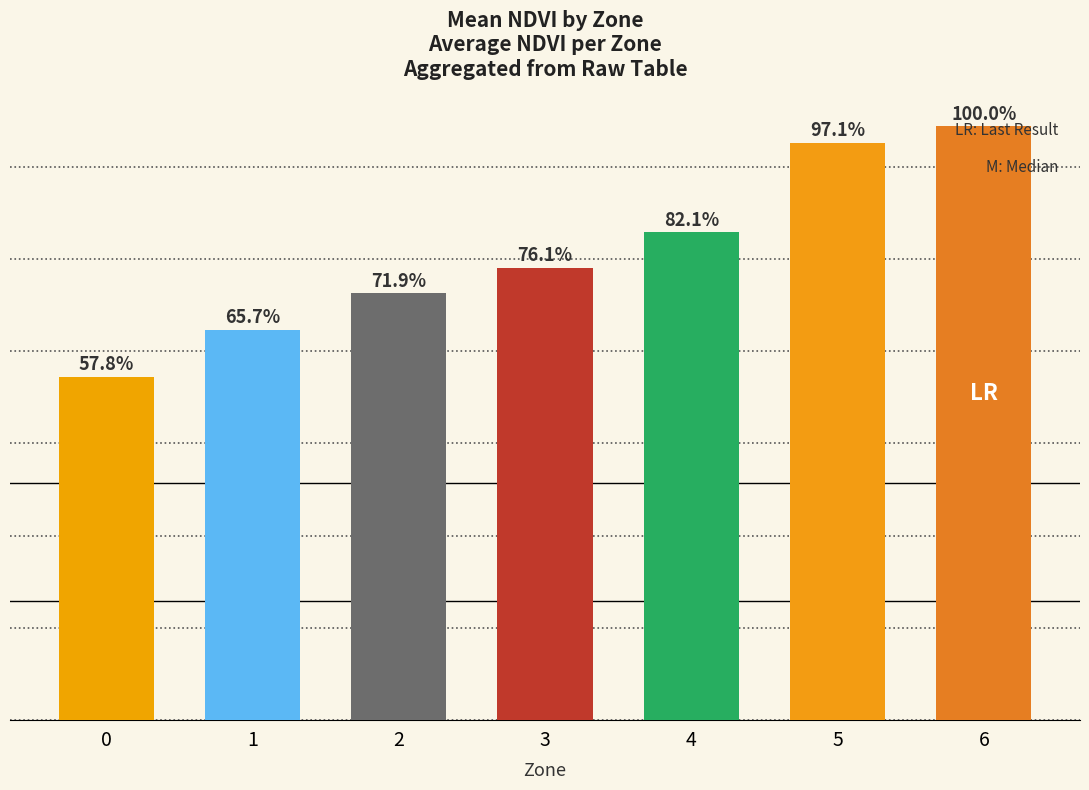

True or false: the data shows 0.0 at 0.

True